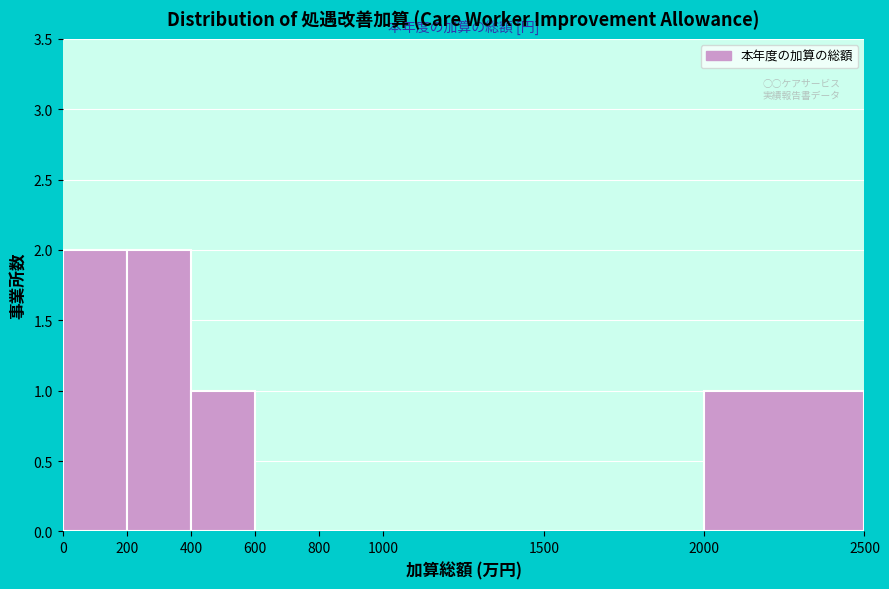

How tall is the bar that spans 200 to 400 on the x-axis? The values are not printed on the chart, so give them approximately, as read against the axis.

2